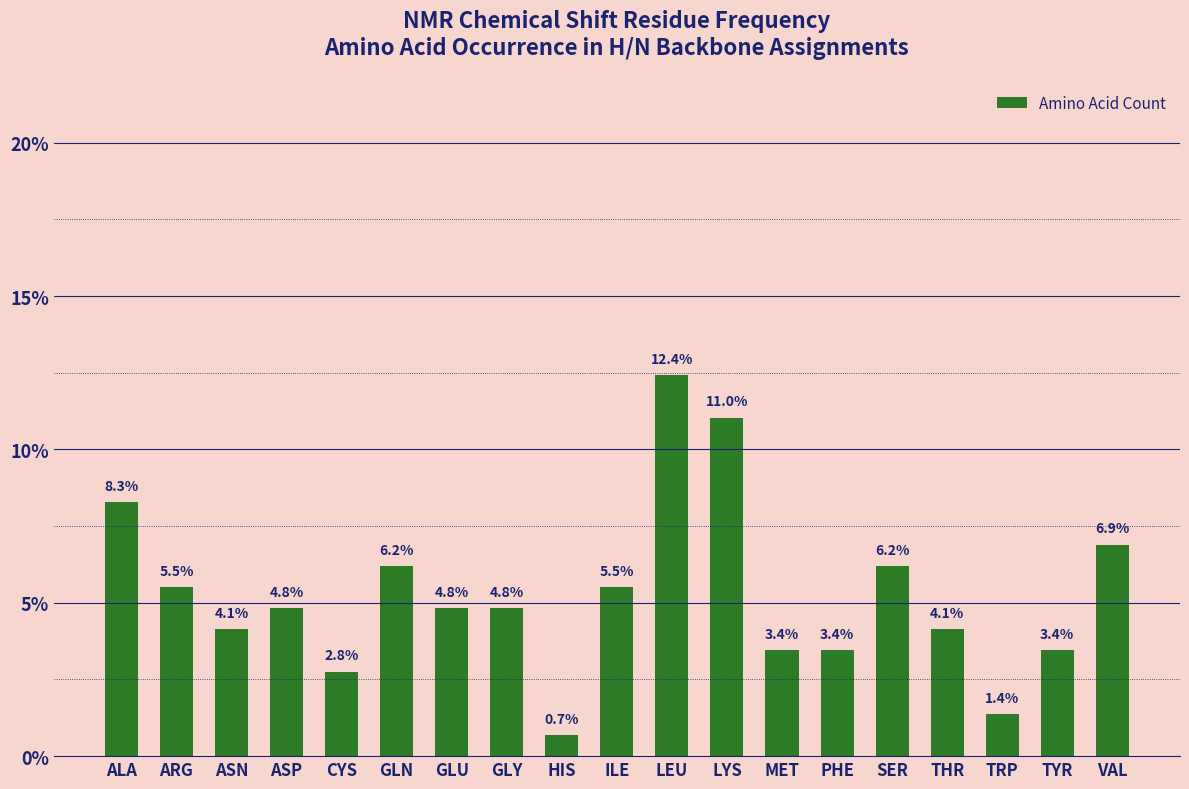

Are the bars horizontal?

No